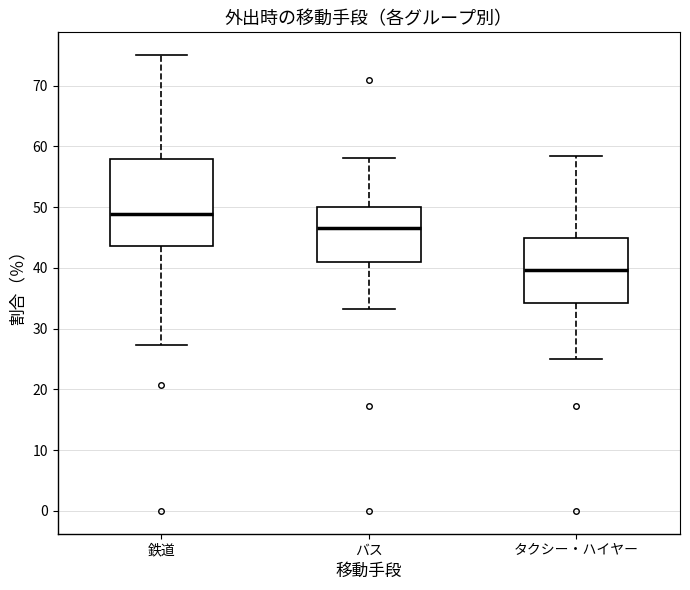

Reading left to right, read every box against the y-axis: the position of its median line, the range the box covers, and the ends of its whiskers. The values are not printed on the chart, so give them approximately, as read against the axis.

鉄道: median 49, box 44 to 58, whiskers 27 to 75
バス: median 47, box 41 to 50, whiskers 33 to 58
タクシー・ハイヤー: median 40, box 34 to 45, whiskers 25 to 58